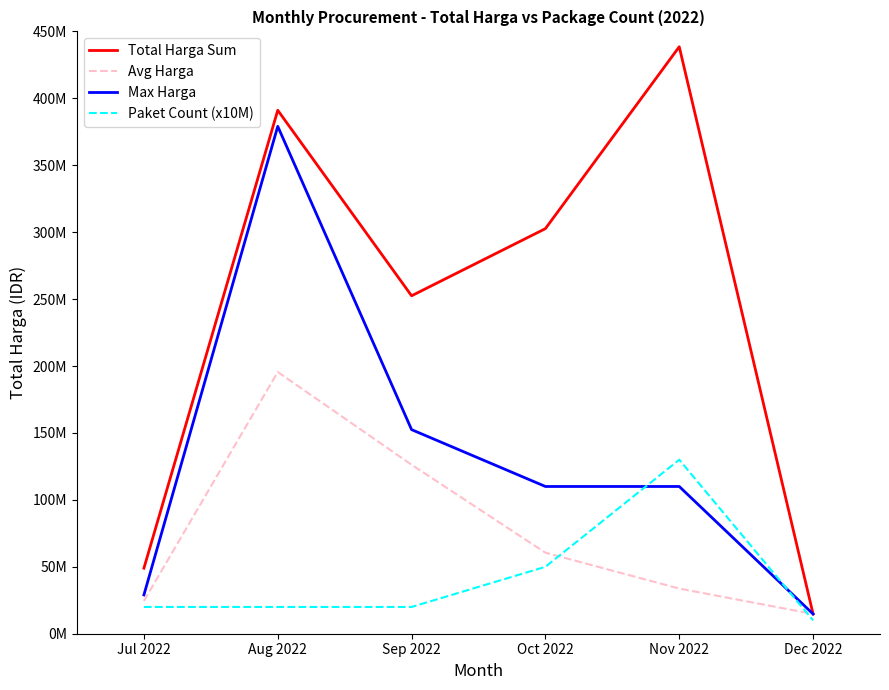

Is this an area chart (filled region under the line)?

No